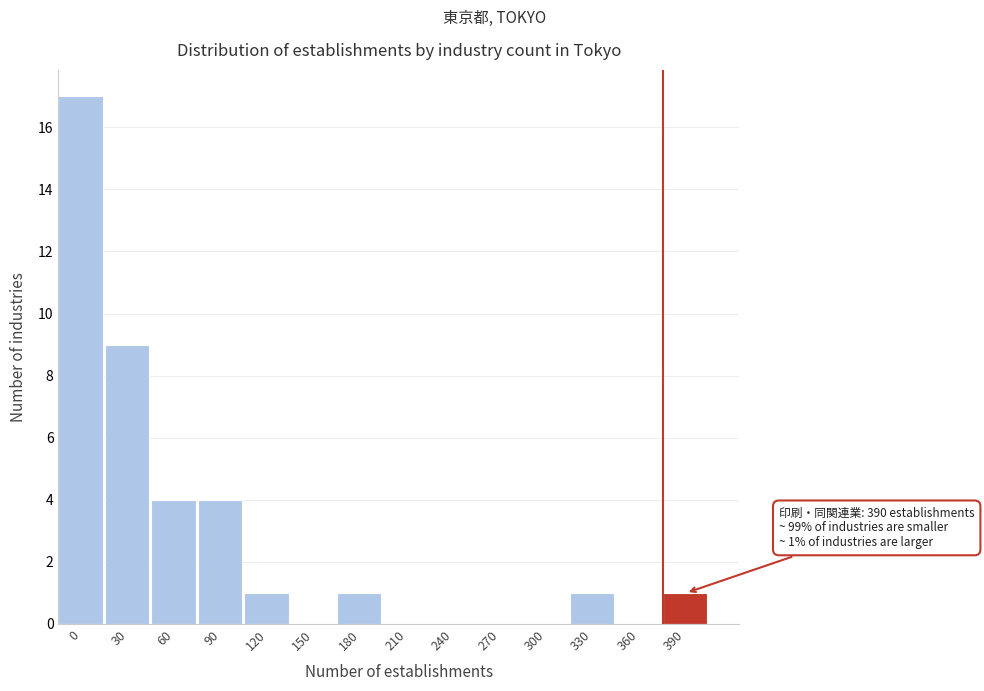

Reading left to right, extract all data points from this chart.

0=17	30=9	60=4	90=4	120=1	150=0	180=1	210=0	240=0	270=0	300=0	330=1	360=0	390=1